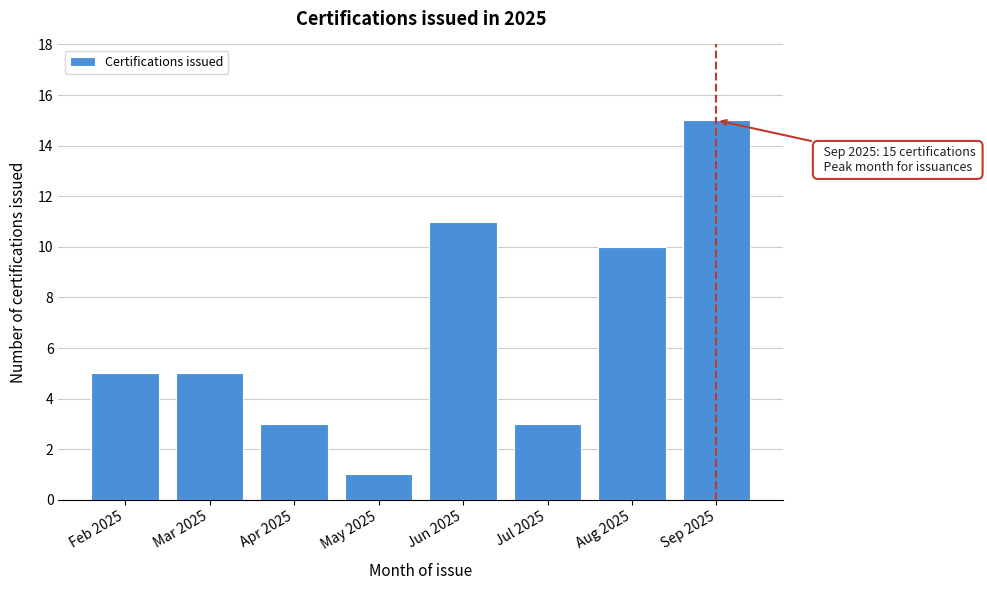

Reading left to right, what are all the values shown in this chart?

5	5	3	1	11	3	10	15